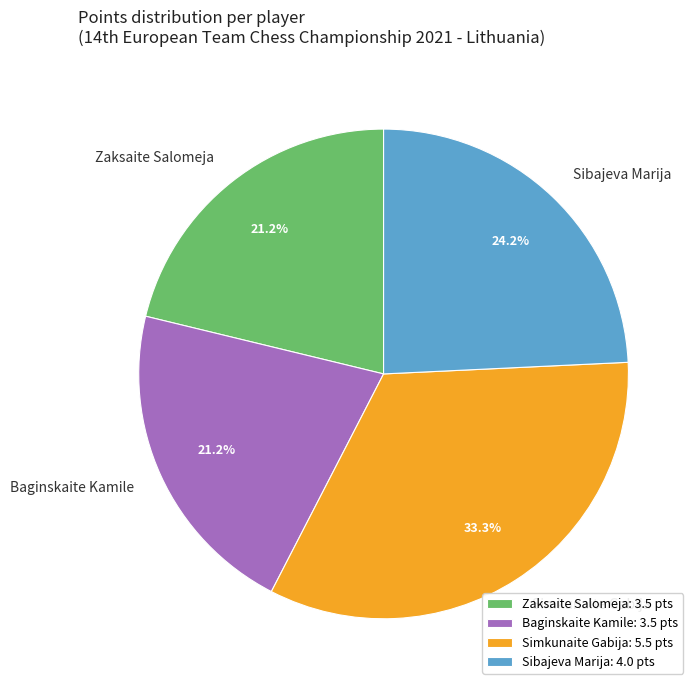

Does any single category account for the majority?

No